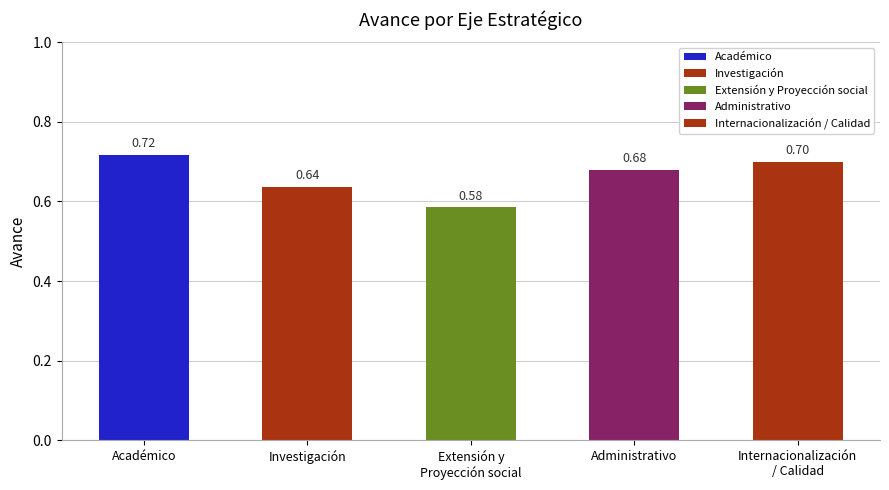

What is the maximum value shown in the chart?

0.7